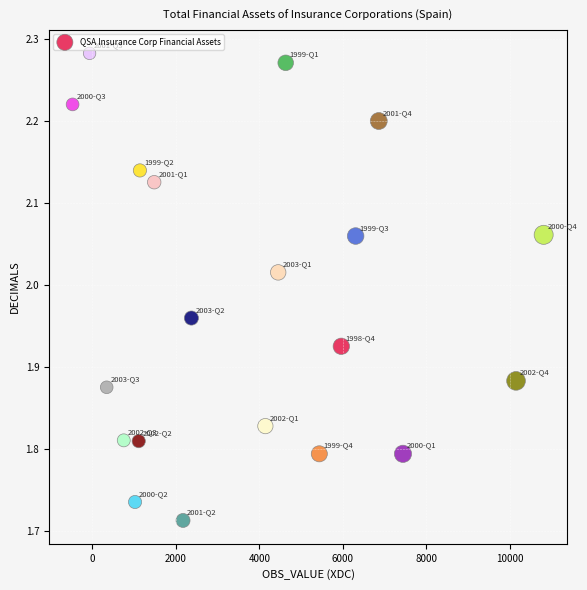

What is the range of X values (max minus min)?

11284.0